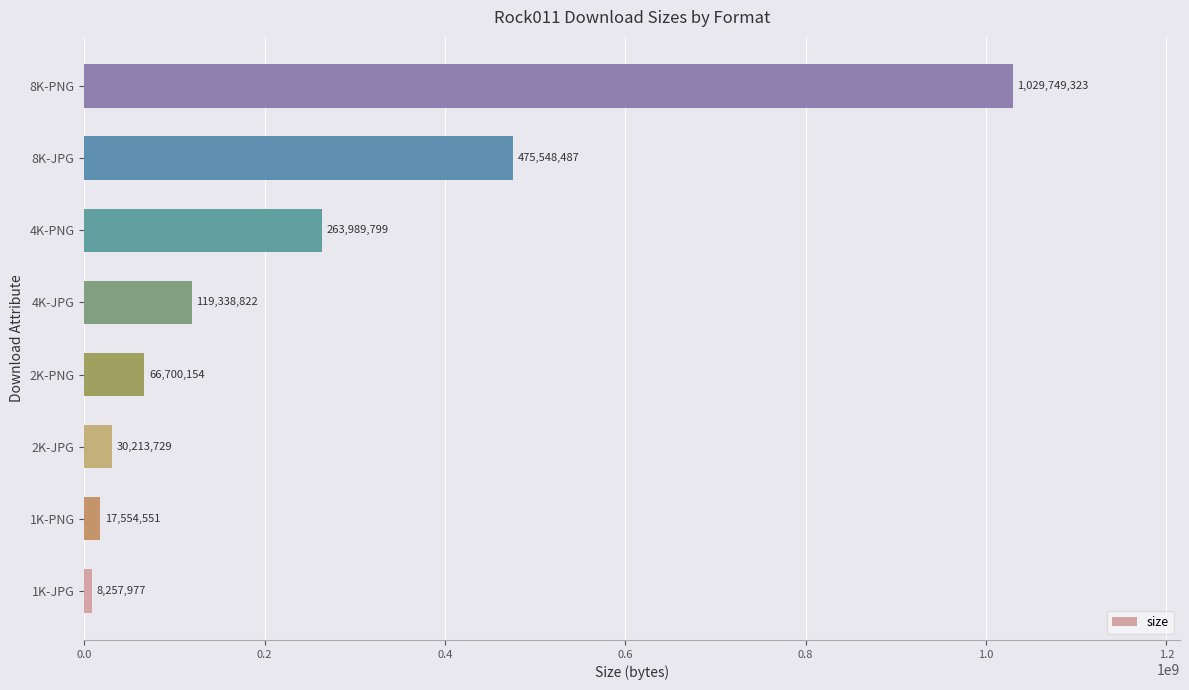

Does the chart contain stacked bars?

No